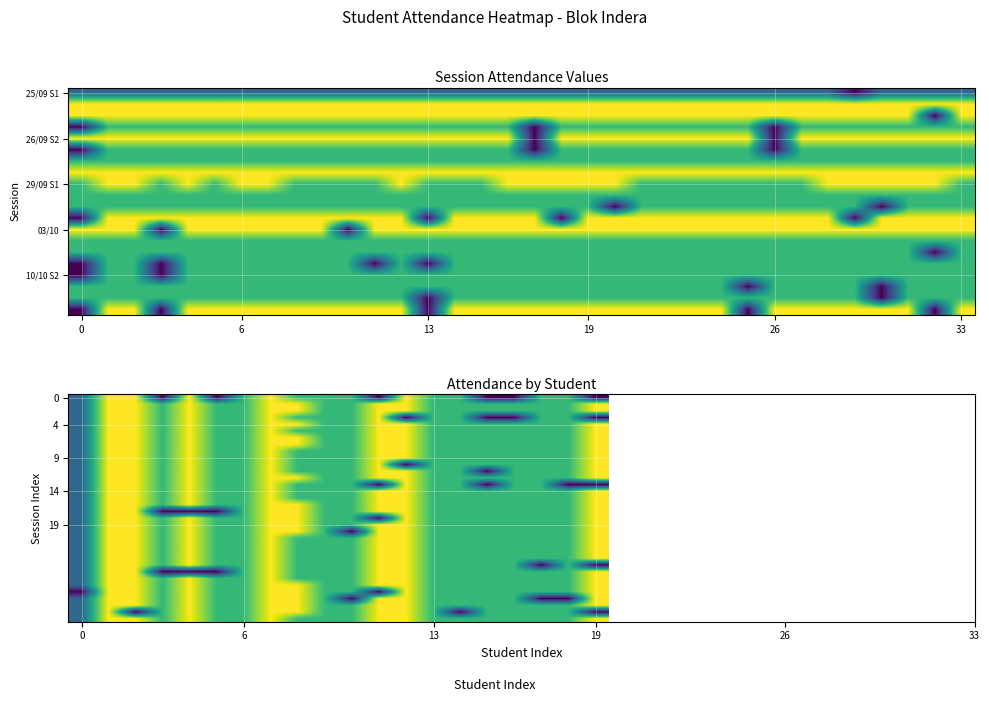

How many data points in 14 are less than 2?

1